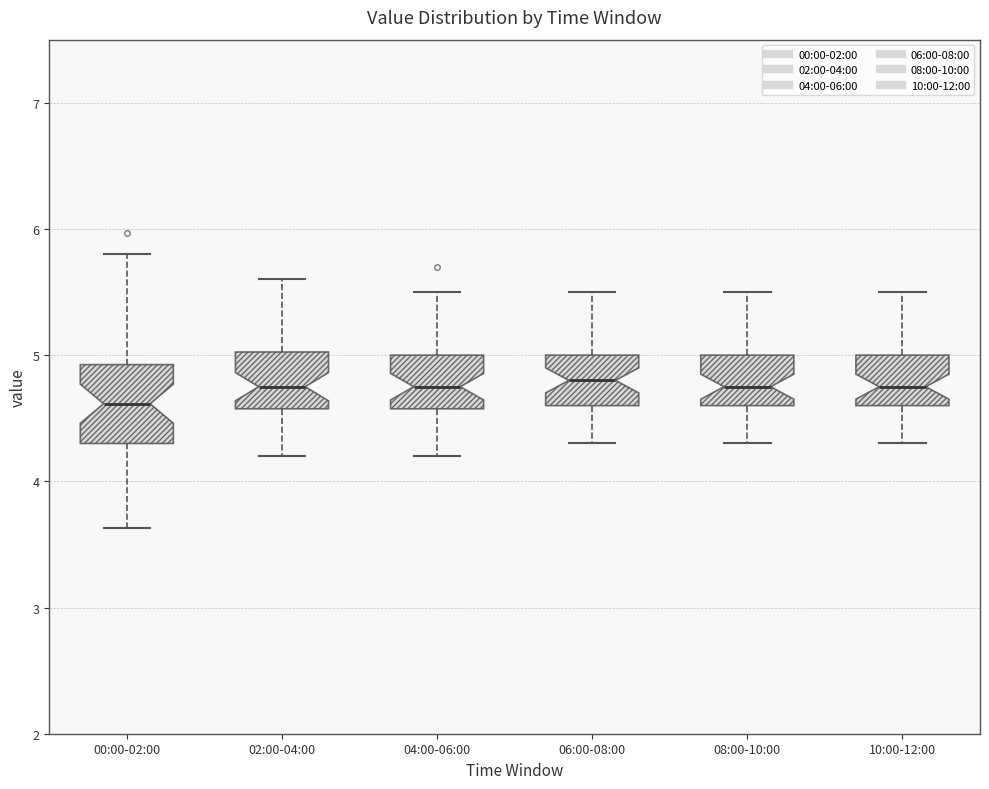

Which box is the tallest, from its lower edge to its upper edge?

00:00-02:00